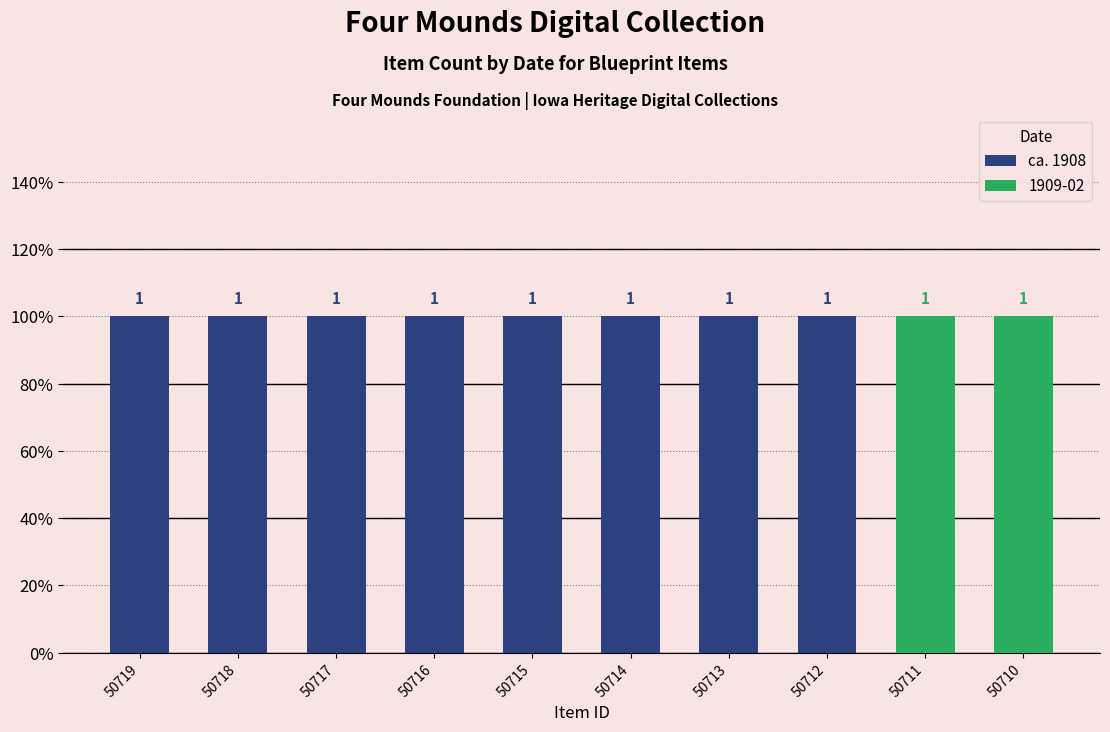

Reading left to right, extract all data points from this chart.

ca. 1908: ca. 1908=1	ca. 1908=1	ca. 1908=1	ca. 1908=1	ca. 1908=1	ca. 1908=1	ca. 1908=1	ca. 1908=1	1909-02=0	1909-02=0
1909-02: ca. 1908=0	ca. 1908=0	ca. 1908=0	ca. 1908=0	ca. 1908=0	ca. 1908=0	ca. 1908=0	ca. 1908=0	1909-02=1	1909-02=1